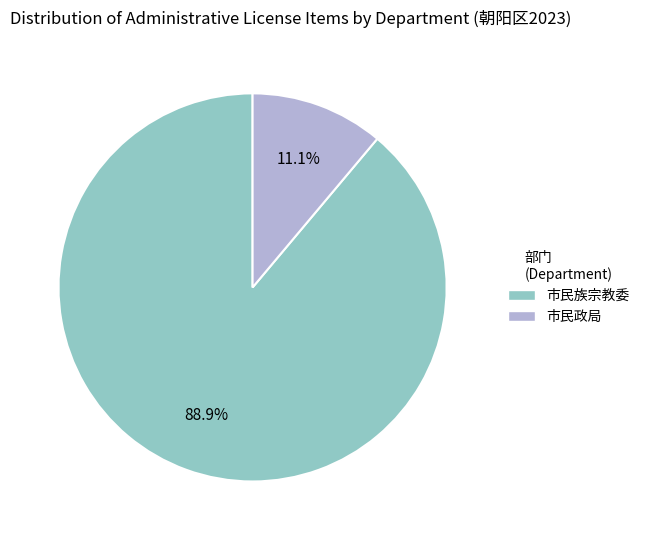

To the nearest percent, what is the average slice percentage?

50%